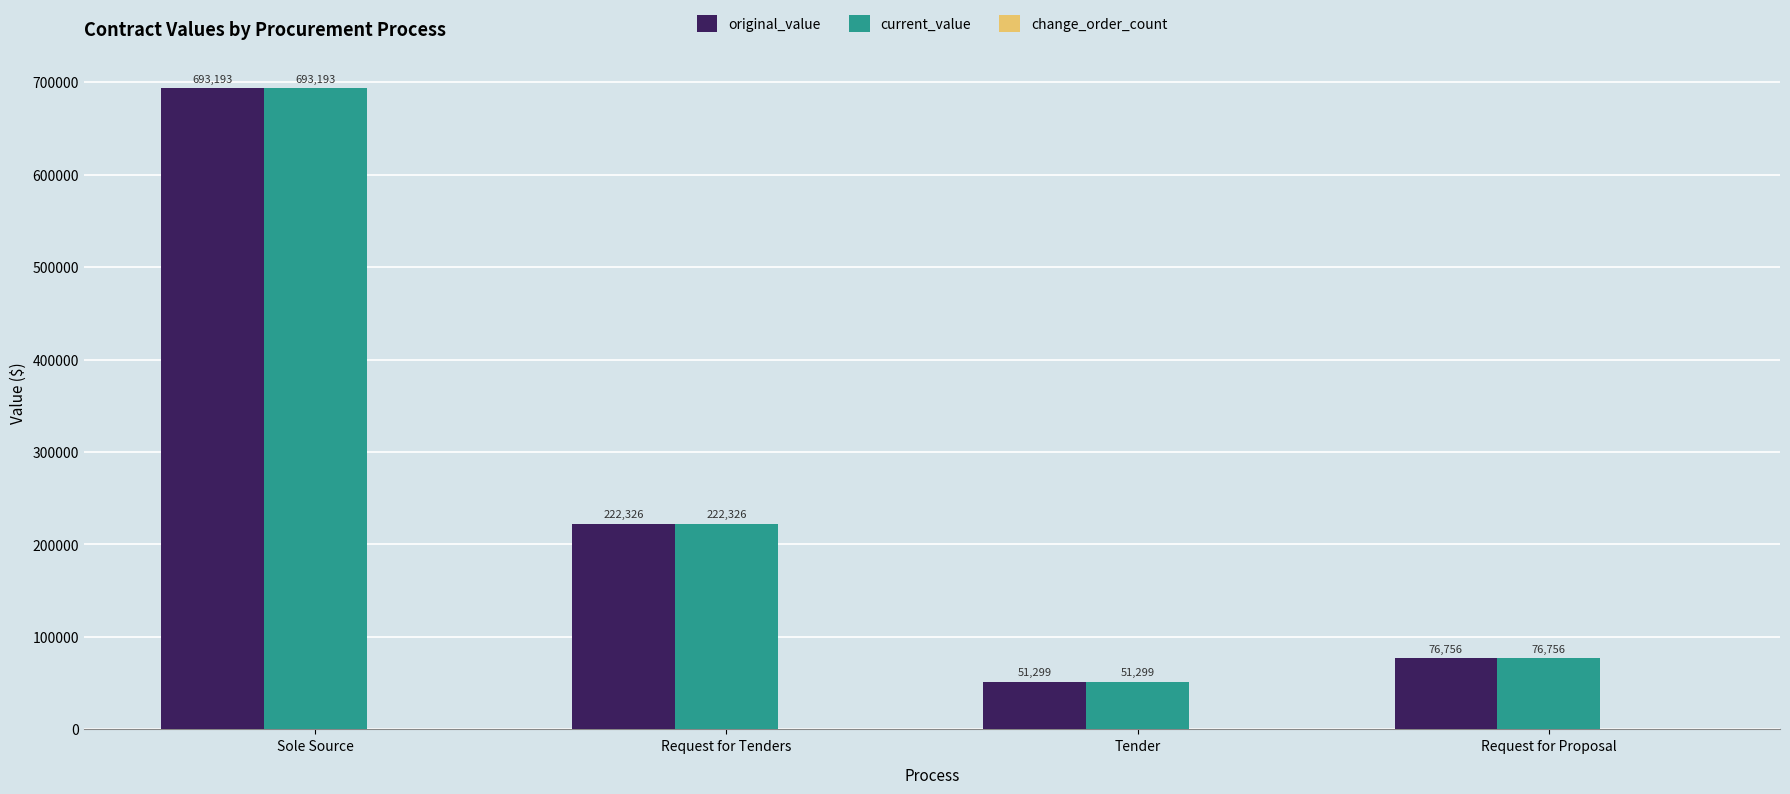

Rank the categories by current_value value from highest to lowest.

Sole Source, Request for Tenders, Request for Proposal, Tender